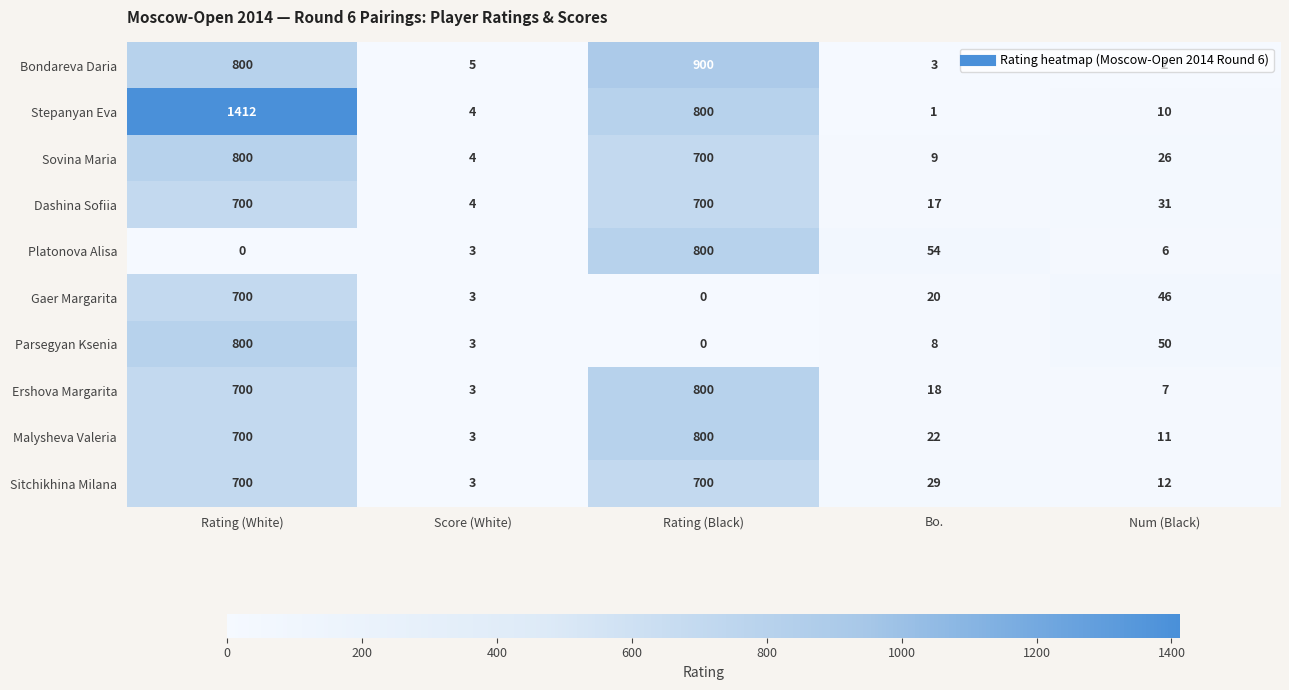

At Bo., list the series in order from smallest to largest.

Stepanyan Eva, Bondareva Daria, Parsegyan Ksenia, Sovina Maria, Dashina Sofiia, Ershova Margarita, Gaer Margarita, Malysheva Valeria, Sitchikhina Milana, Platonova Alisa